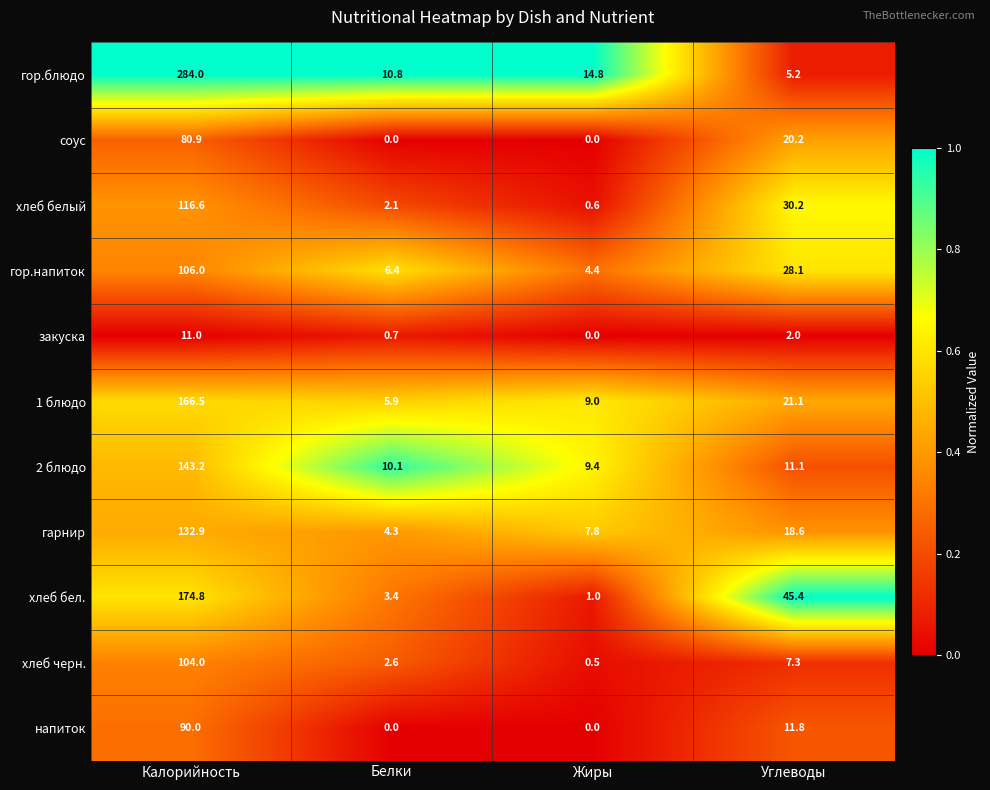

Is it true that гор.напиток equals 4.4 at Жиры?

True